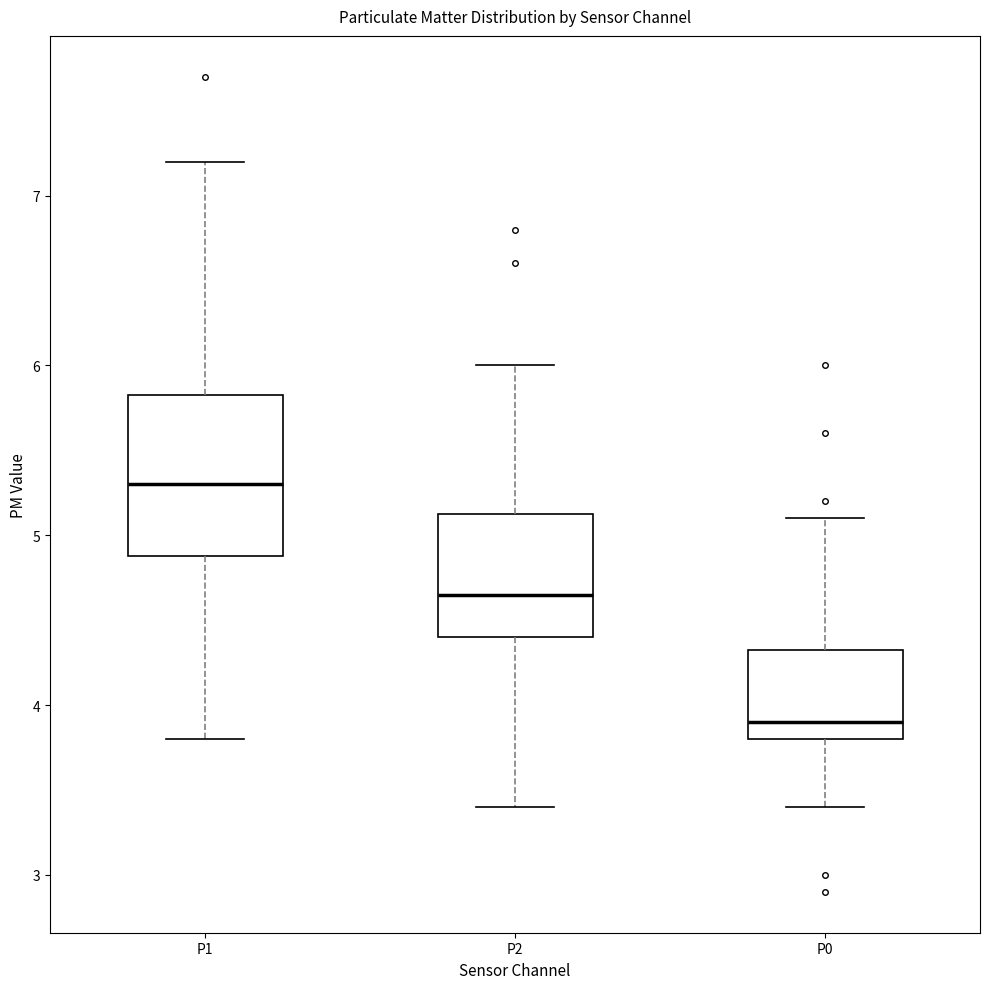

Where does the lower whisker of the box for P1 end on the y-axis? The values are not printed on the chart, so give them approximately, as read against the axis.

3.8